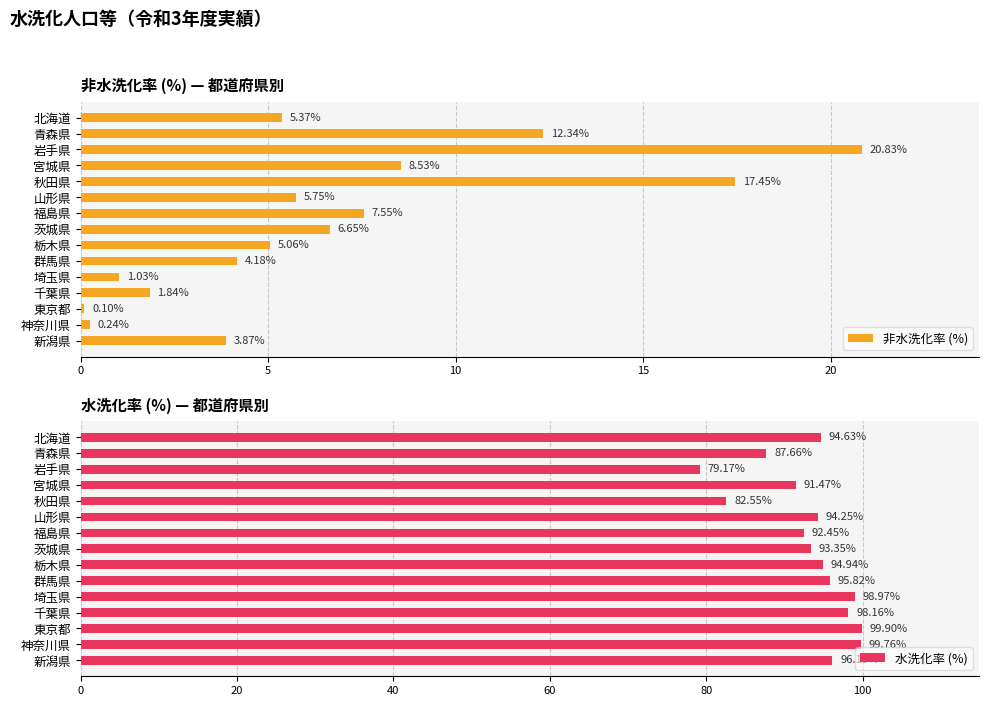

At which label is 水洗化率 (%) closest to 89?

青森県